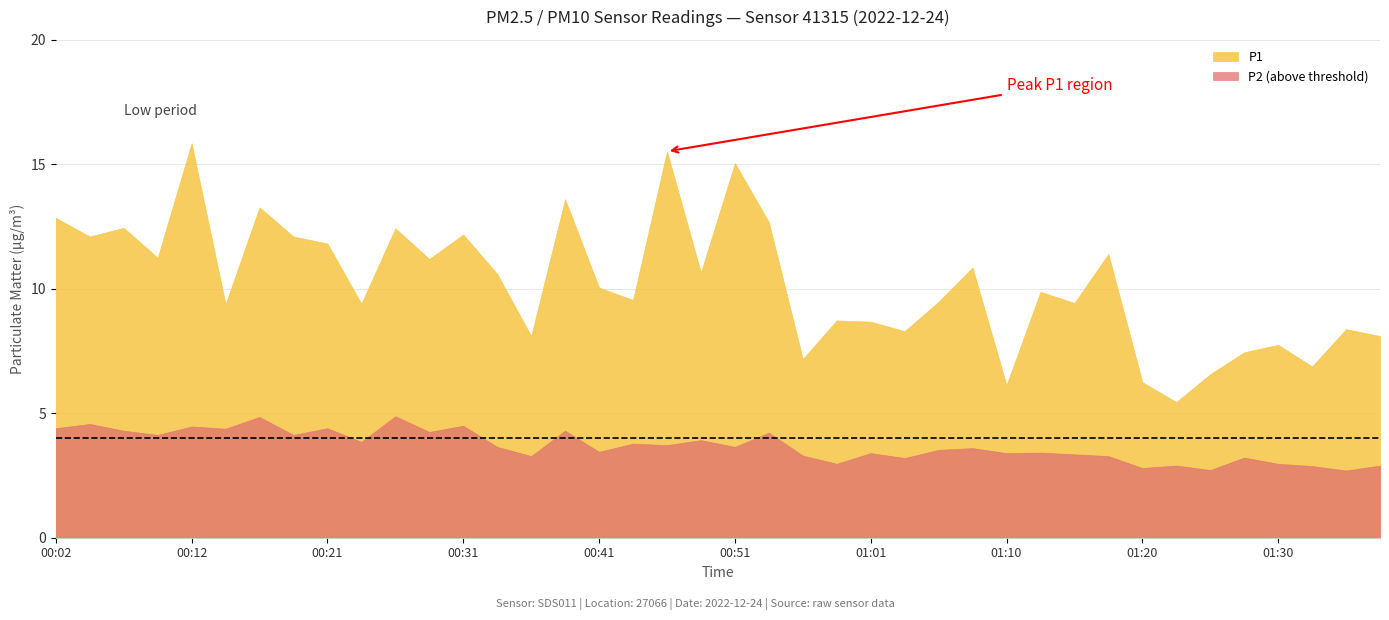

In P1, how many points are lower than both neighbors (excluding endpoints)?

14